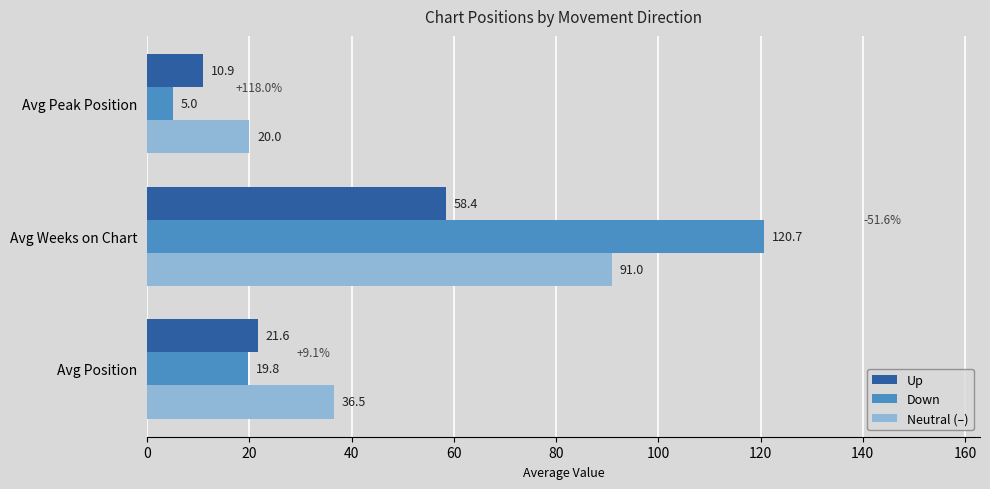

What is the highest value of the Down series?

120.7